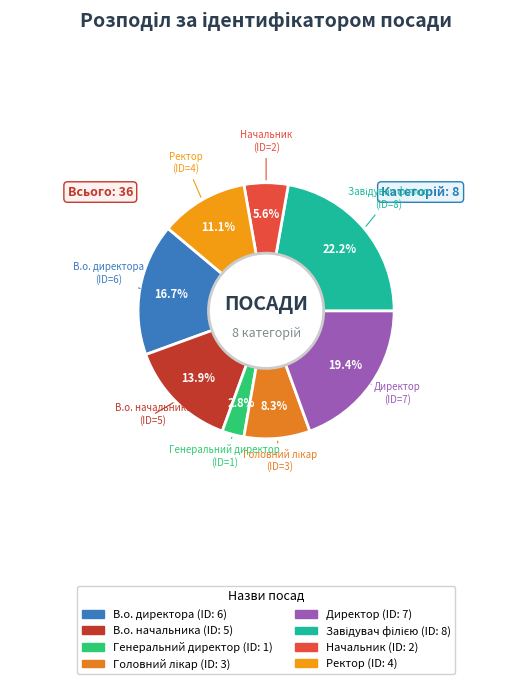

To the nearest percent, what is the difference between the Генеральний директор and Начальник slice percentages?

3%